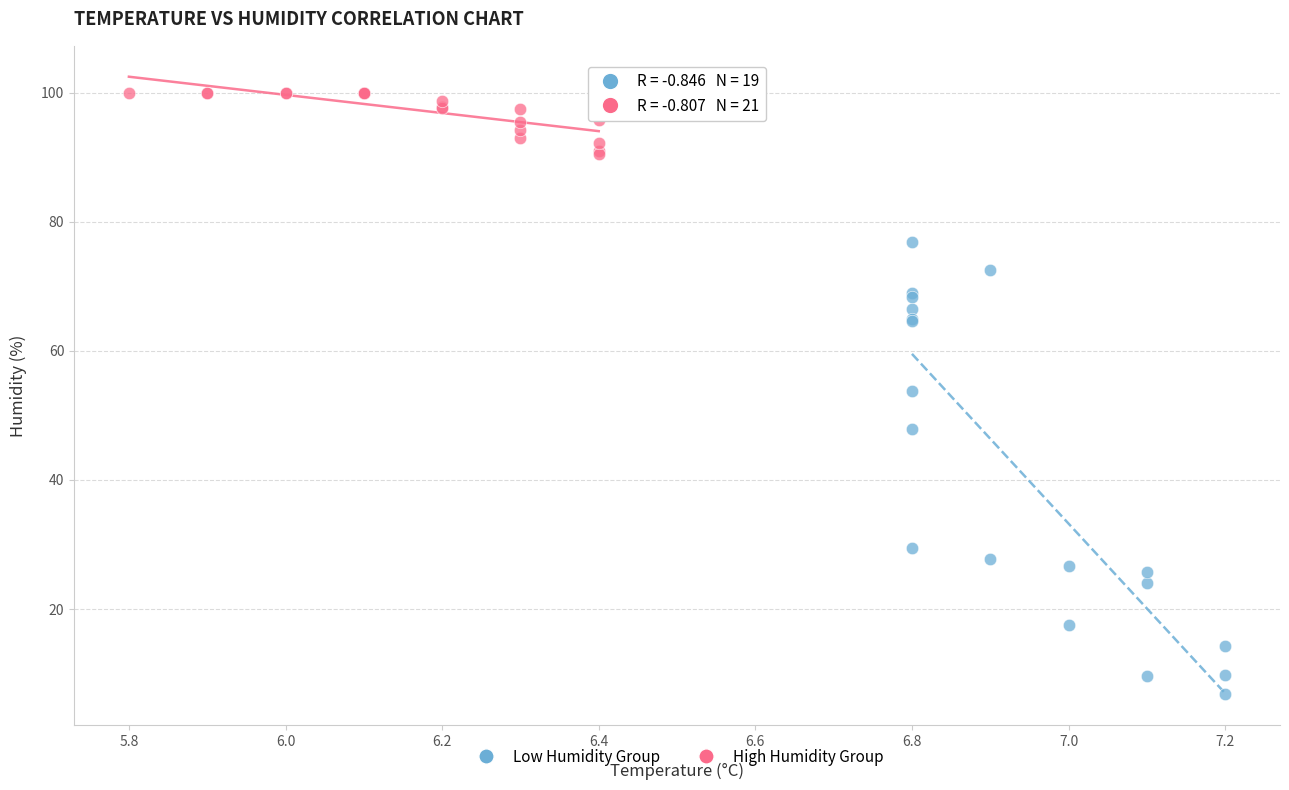

Which series reaches the minimum Y coordinate?

Low Humidity Group